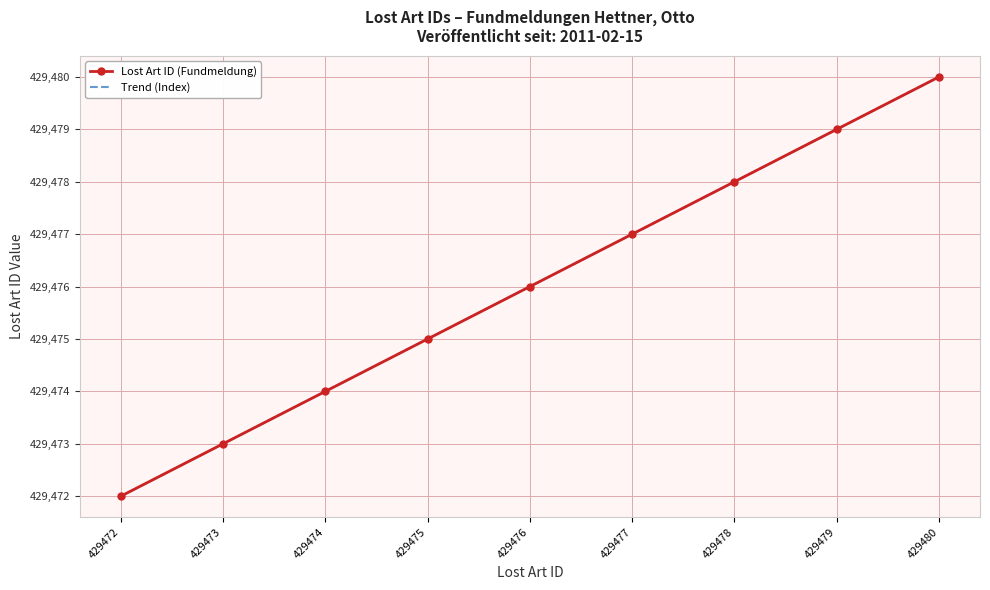

At 429472, list the series in order from smallest to largest.

Lost Art ID (Fundmeldung), Trend (Index)